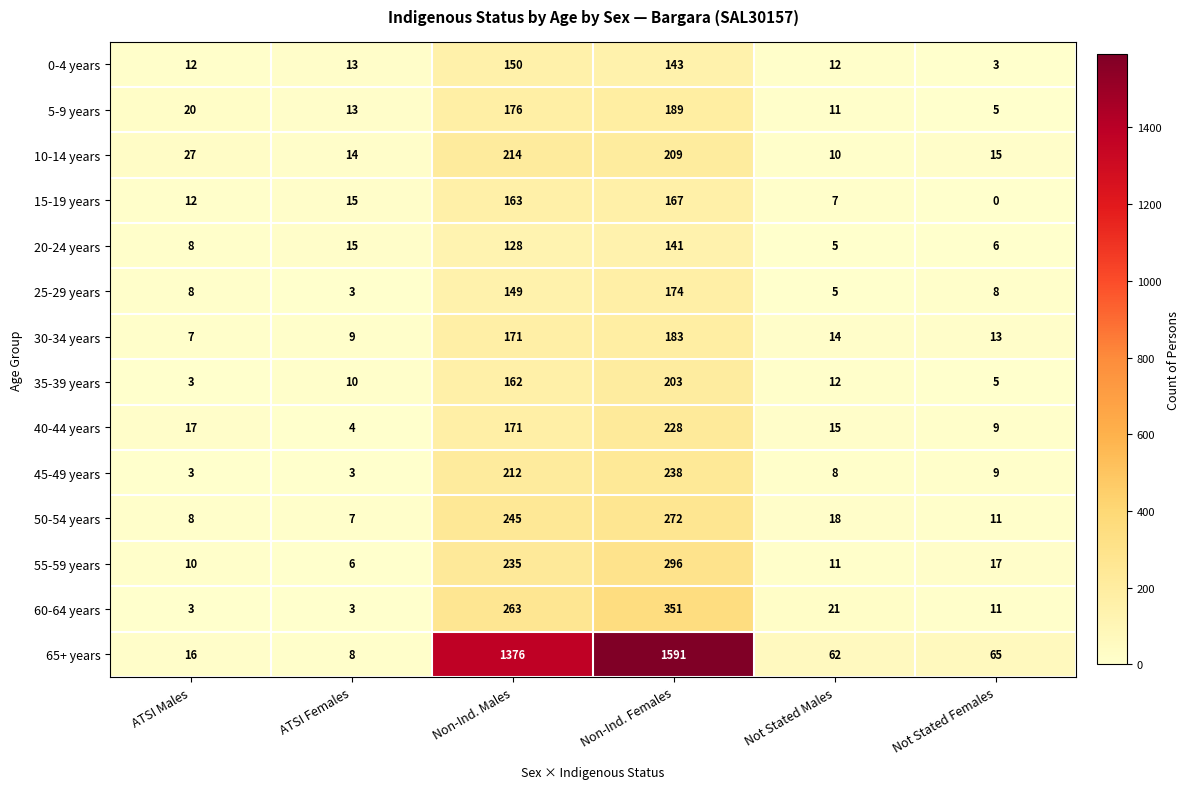

What is the greatest value displayed?

1591